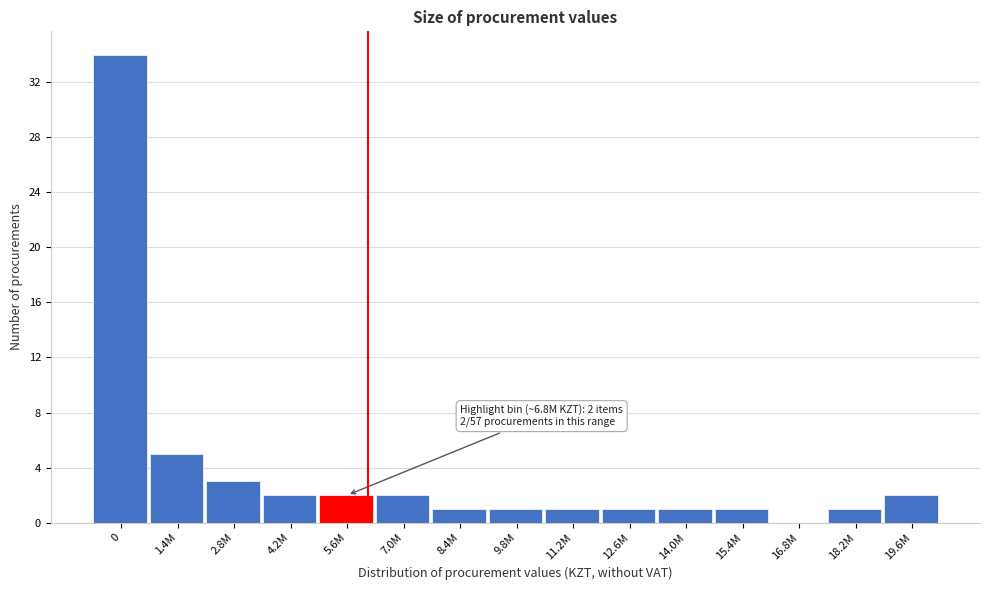

Reading left to right, list all the values displayed in this chart.

0=34	1.4M=5	2.8M=3	4.2M=2	5.6M=2	7.0M=2	8.4M=1	9.8M=1	11.2M=1	12.6M=1	14.0M=1	15.4M=1	16.8M=0	18.2M=1	19.6M=2